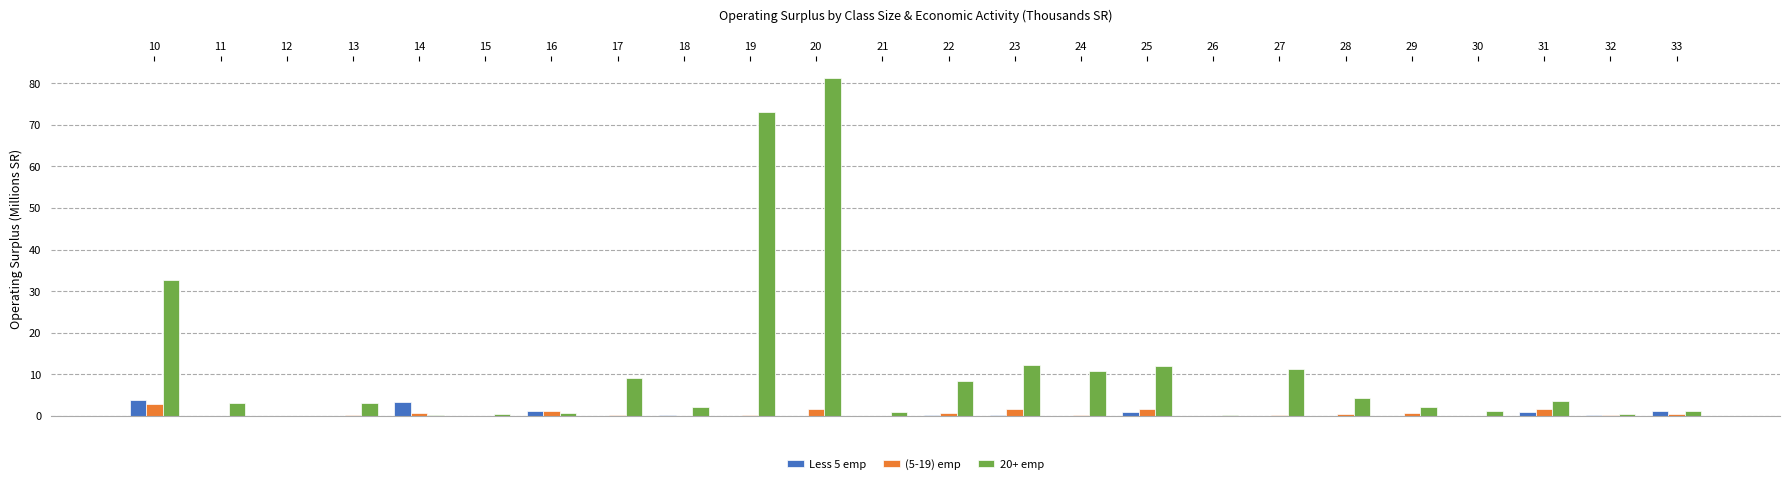

Is it true that 20+ emp equals 32.6 at 10?

True